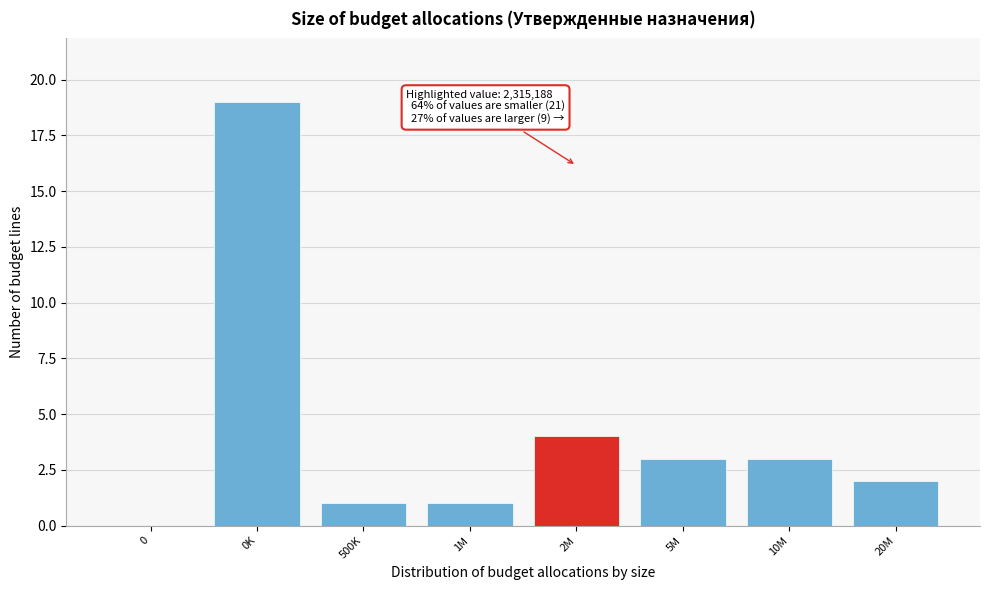

Reading left to right, list all the values displayed in this chart.

0=0	0K=19	500K=1	1M=1	2M=4	5M=3	10M=3	20M=2